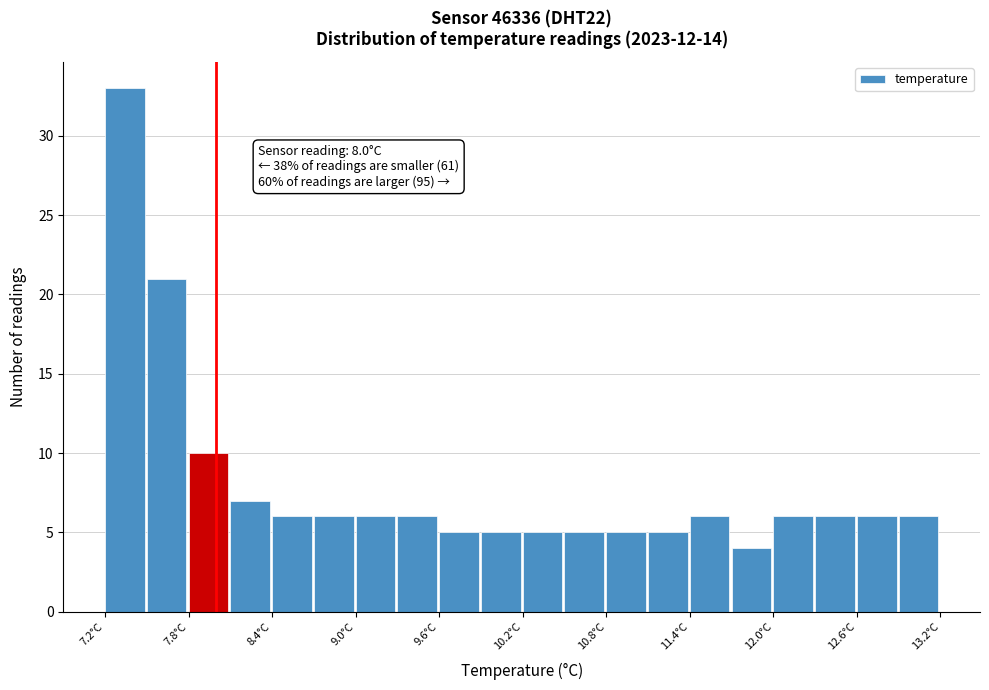

Read against the x-axis, roughly where is the centre of the tallest bar?

7.3